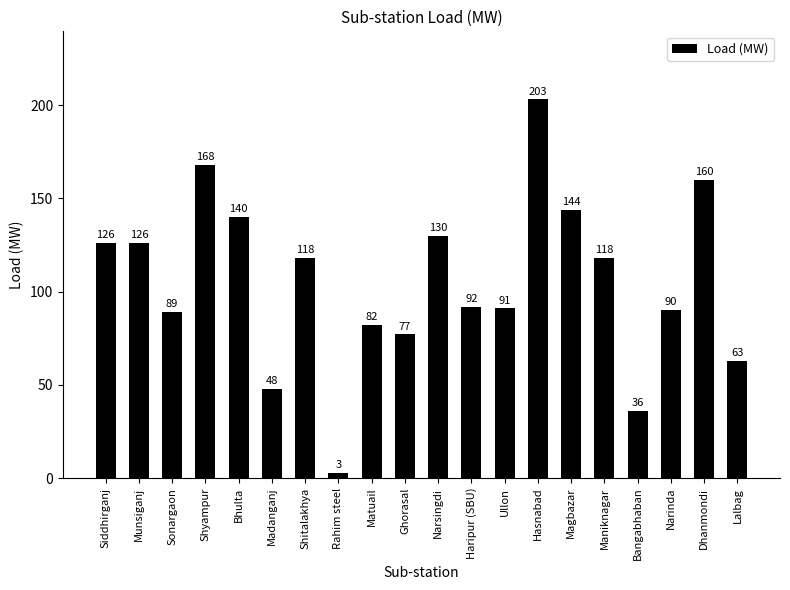

What is the label of the 1st bar from the left?

Siddhirganj